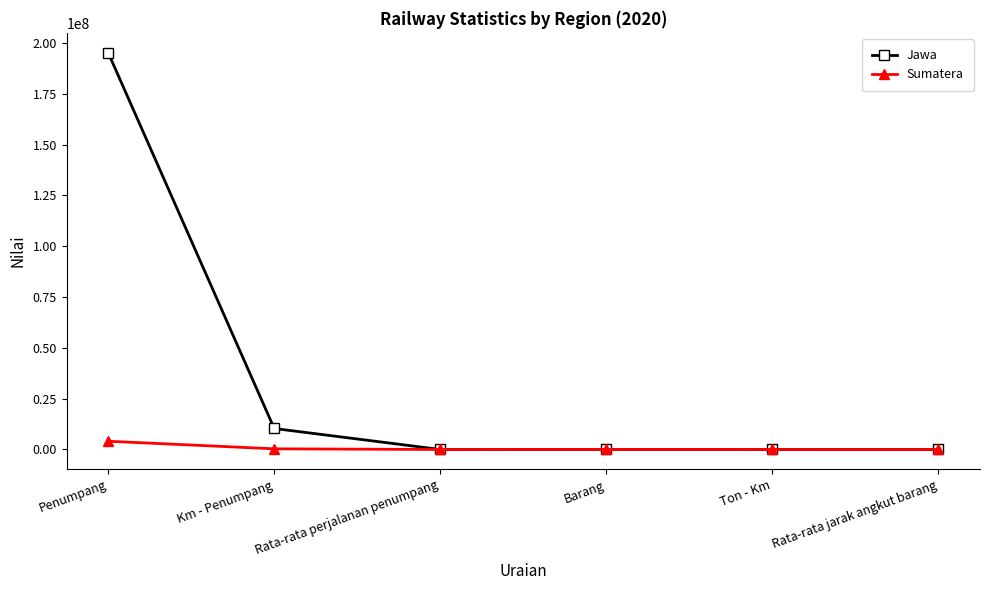

What position from the right is Km - Penumpang?

5